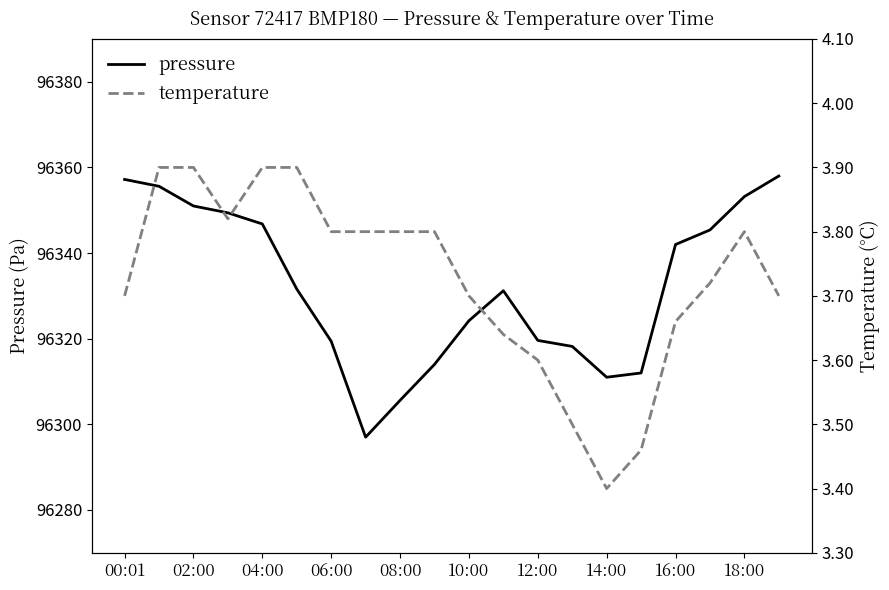

Is it true that pressure equals 139907.2 at 10:00?

False